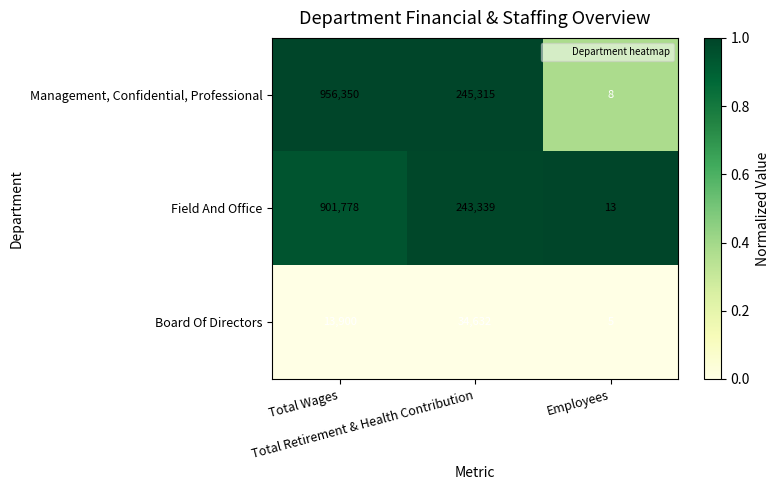

Which series has the largest total across all categories?

Management, Confidential, Professional